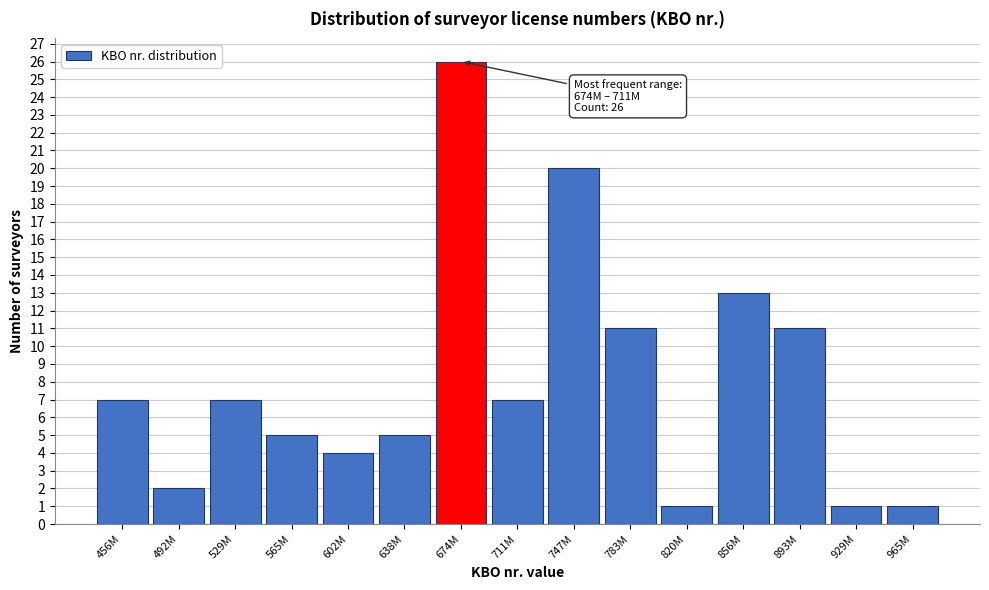

Reading right to left, what are all the values shown in this chart?

965M=1	929M=1	893M=11	856M=13	820M=1	783M=11	747M=20	711M=7	674M=26	638M=5	602M=4	565M=5	529M=7	492M=2	456M=7